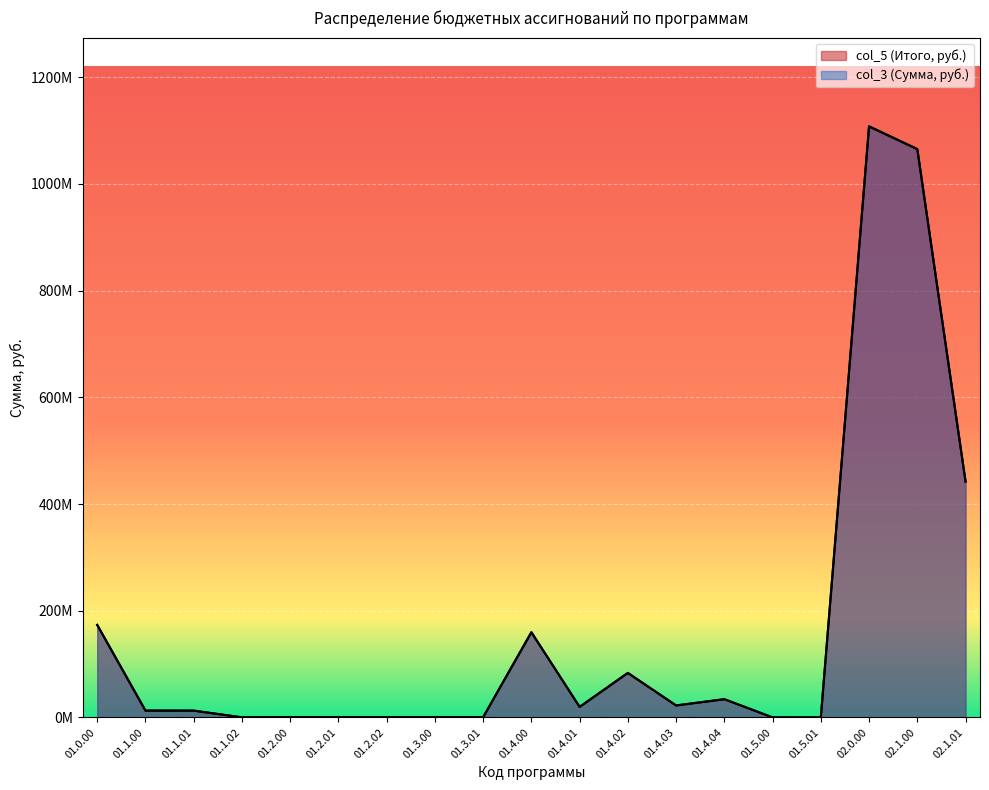

Rank the series by their maximum value, from highest to lowest.

col_5 (Итого, руб.), col_3 (Сумма, руб.)